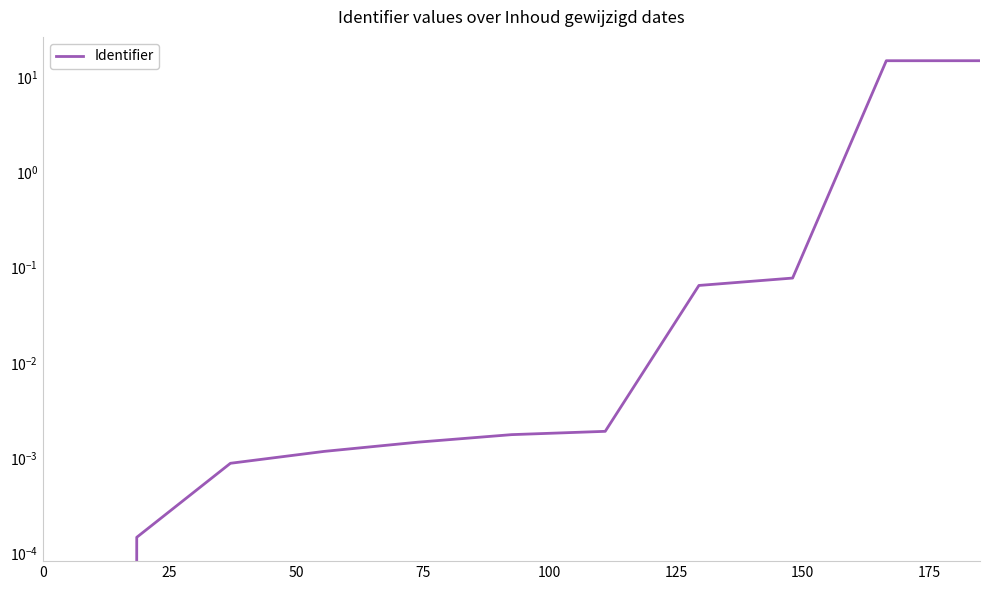

What is the sum of all values?

30.1